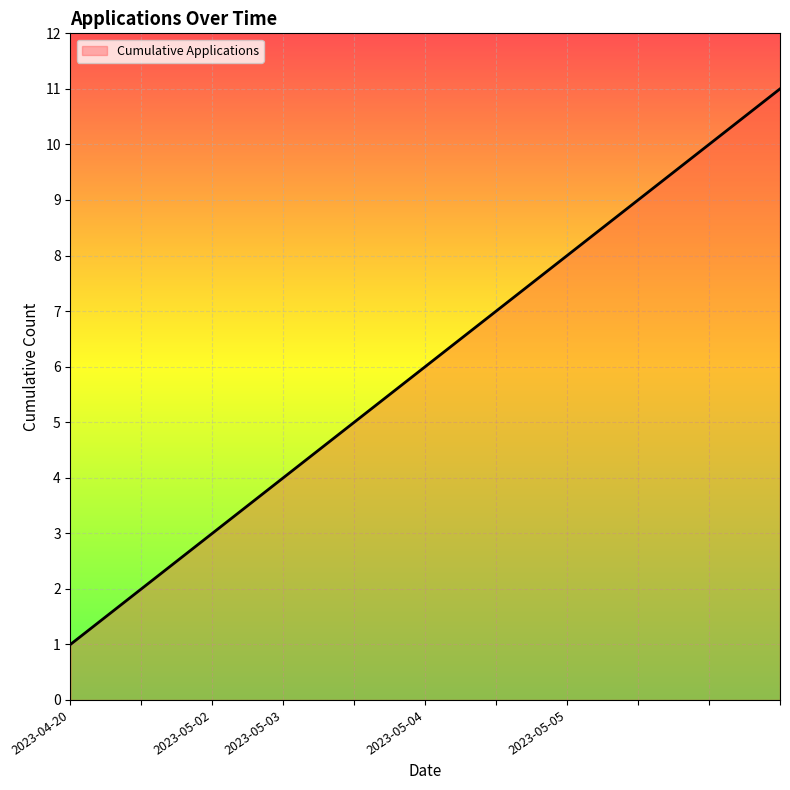

What is the maximum value shown in the chart?

11